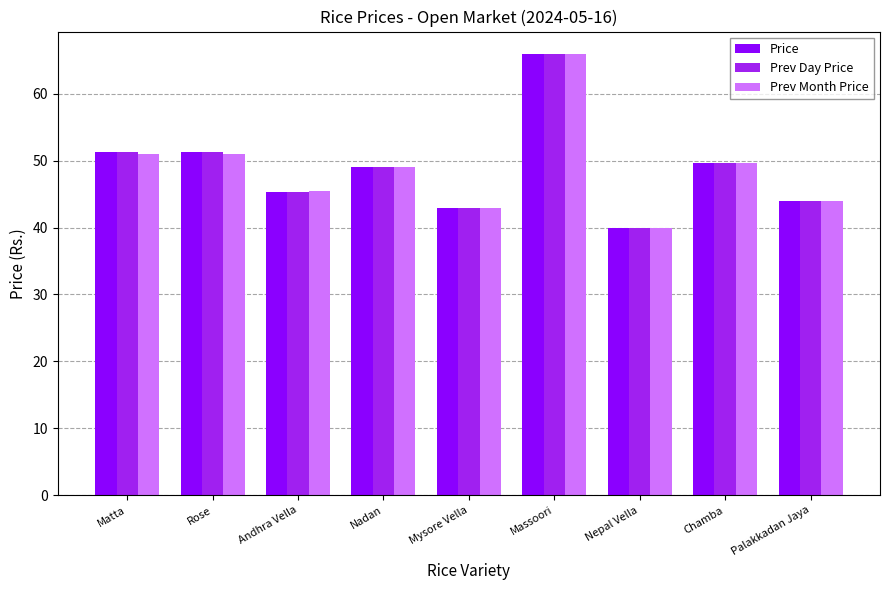

What is the maximum value shown in the chart?

66.0